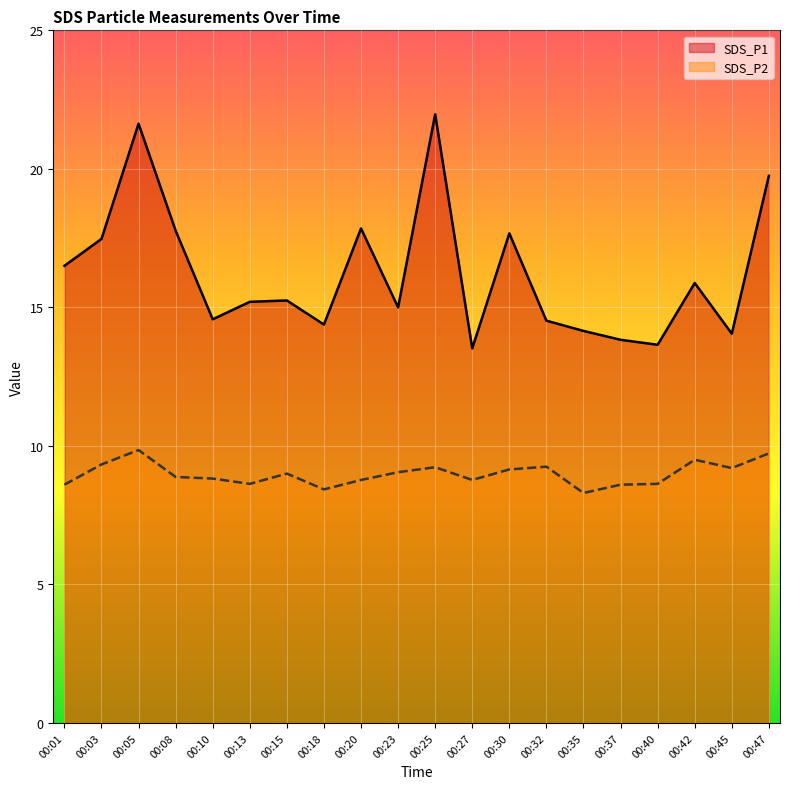

How many values in the SDS_P2 series exceed 9?

9